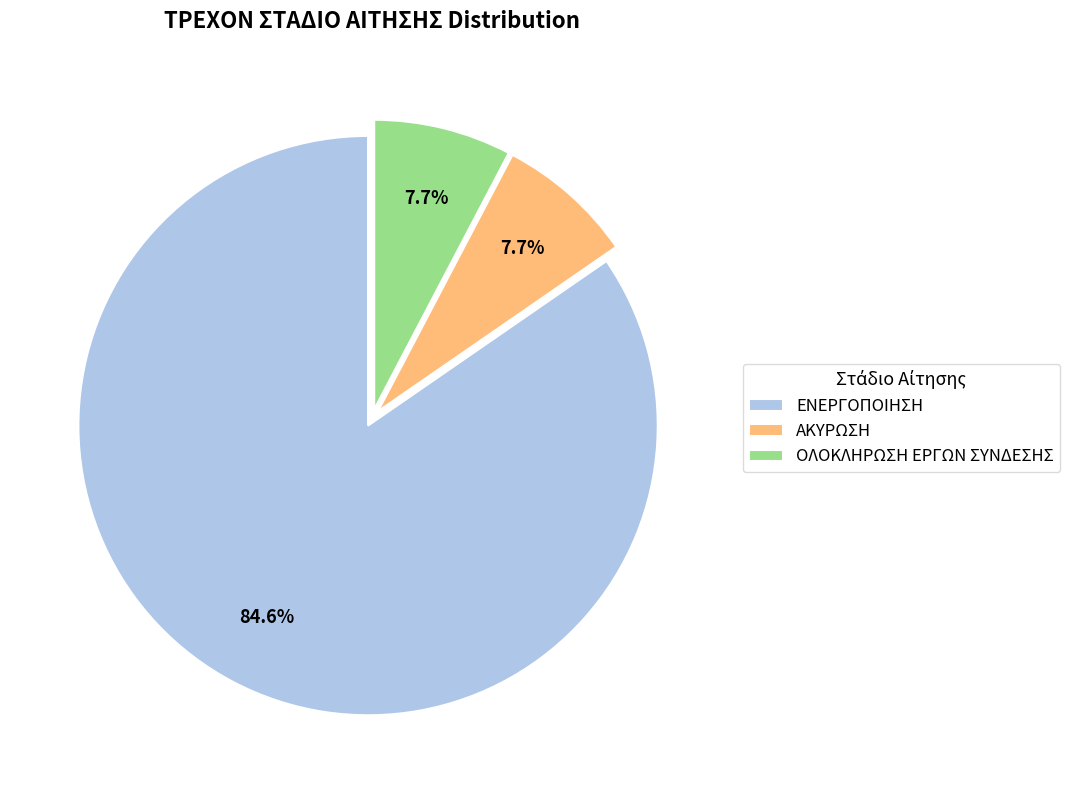

To the nearest percent, what percentage of the pie is ΟΛΟΚΛΗΡΩΣΗ ΕΡΓΩΝ ΣΥΝΔΕΣΗΣ?

8%